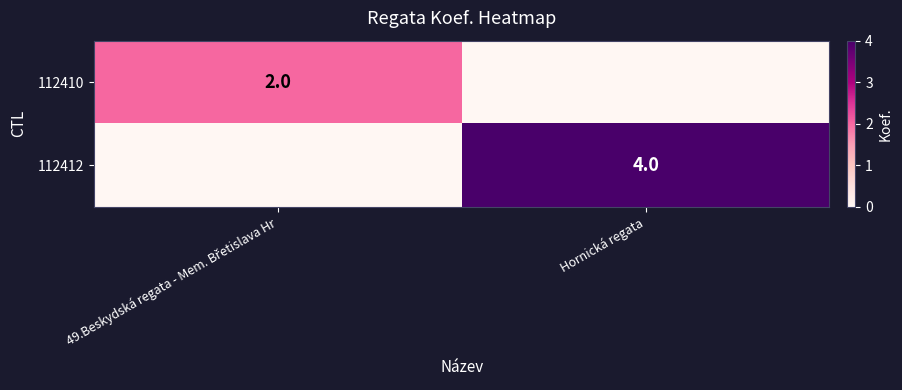

True or false: 112412 has a value of 4 at Hornická regata.

True